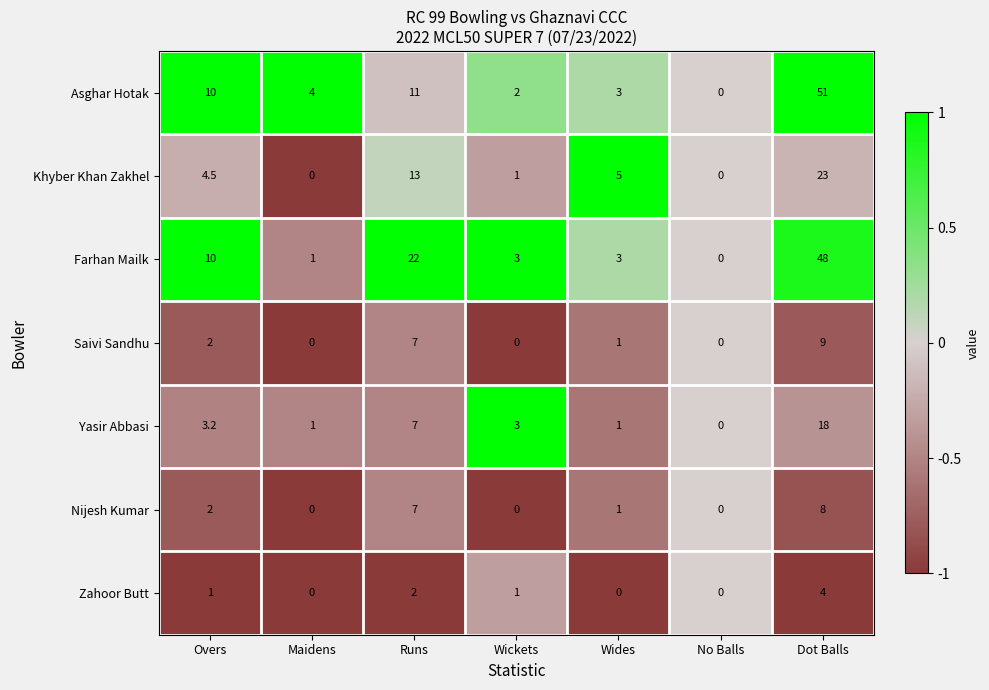

What is the smallest value displayed?

0.0